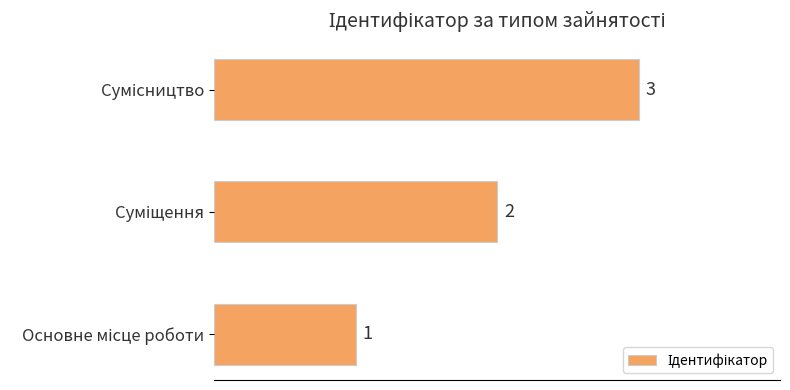

What is the maximum value shown in the chart?

3